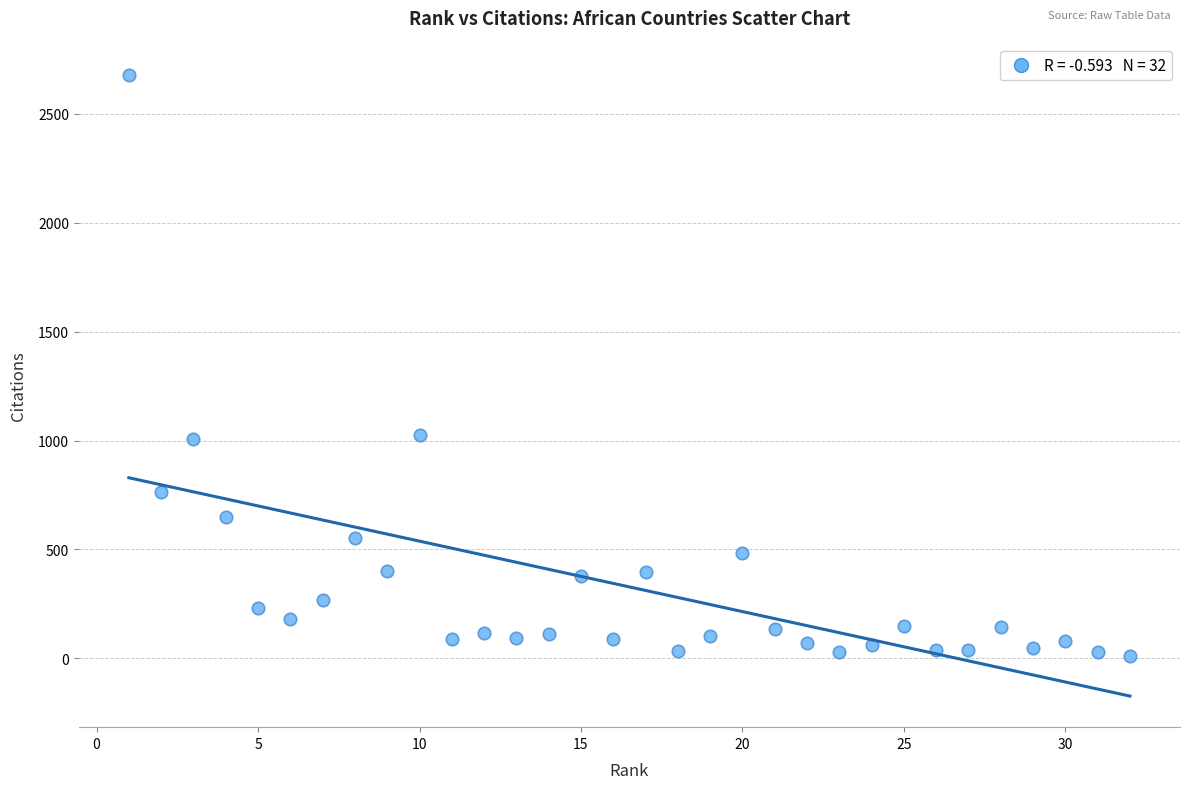

What is the range of X values (max minus min)?

31